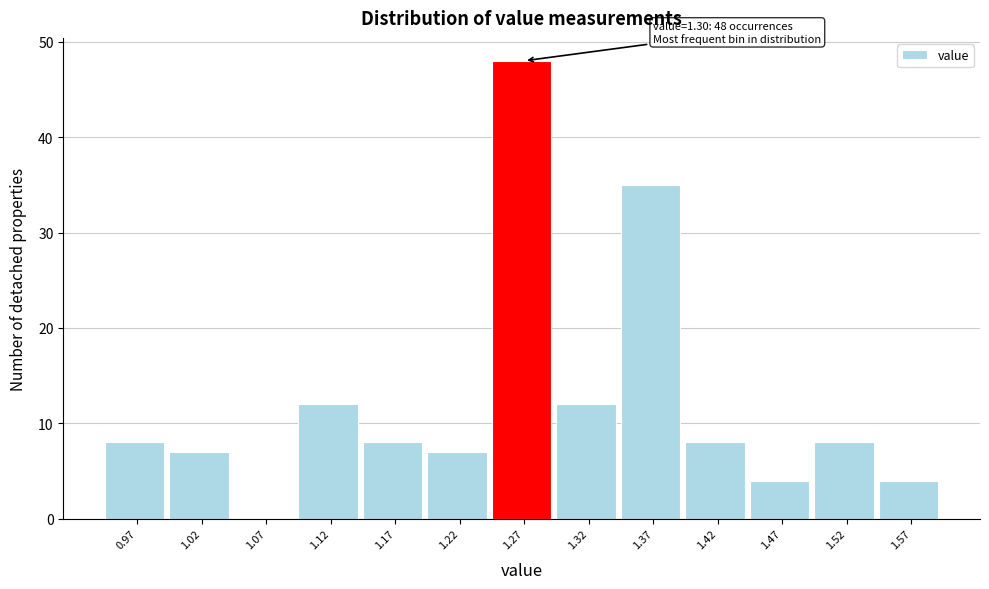

Reading right to left, transcribe all the data shown in this chart.

1.57=4	1.52=8	1.47=4	1.42=8	1.37=35	1.32=12	1.27=48	1.22=7	1.17=8	1.12=12	1.07=0	1.02=7	0.97=8